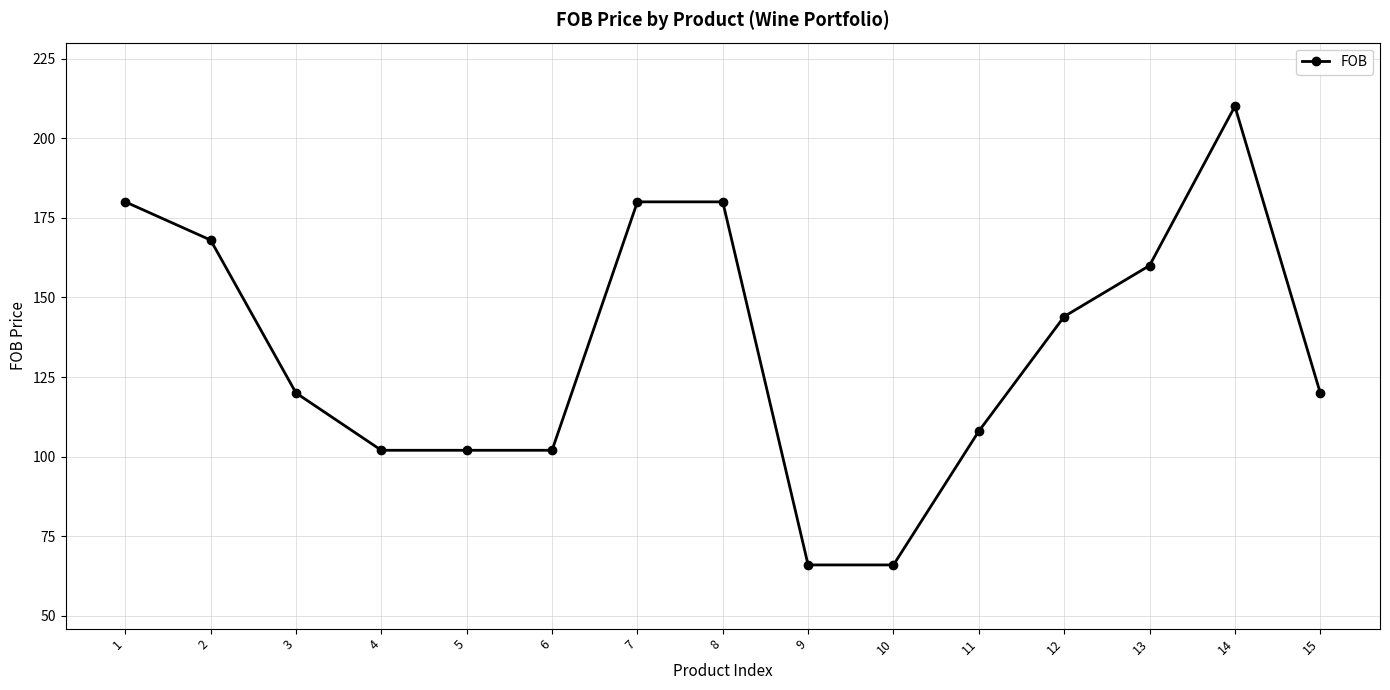

True or false: the data has more than 0 interior local peaks.

True